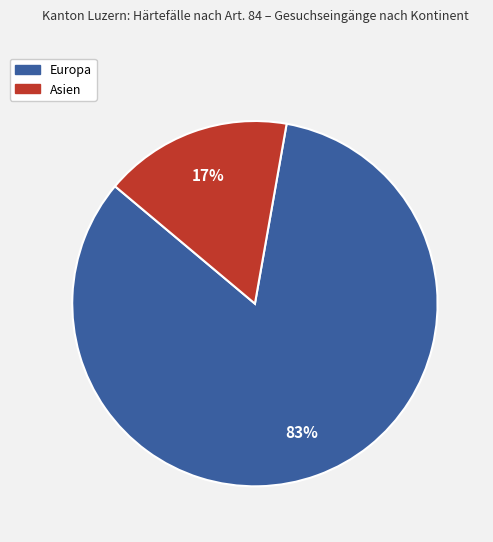

Is it true that Asien is 29% of the pie?

False